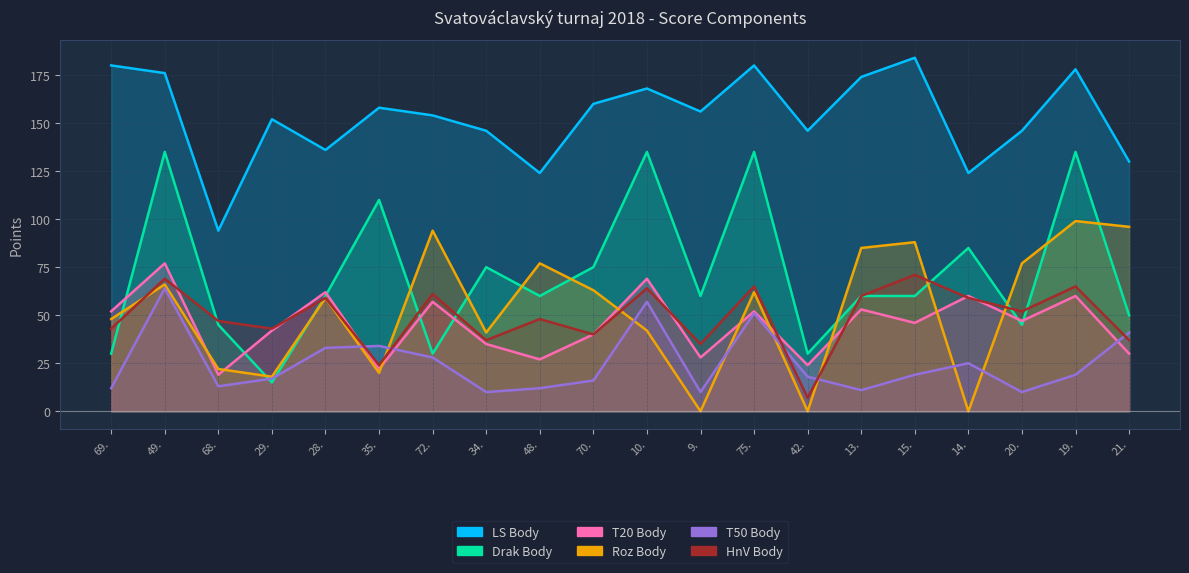

What is the value of the HnV Body point at the 15th from the left?

60